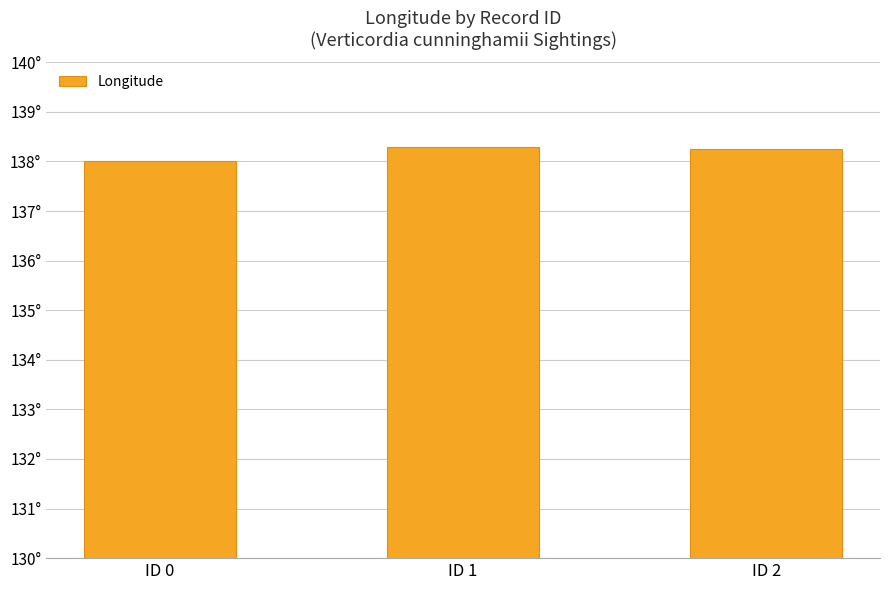

Reading right to left, what are all the values shown in this chart?

138.3	138.3	138.0